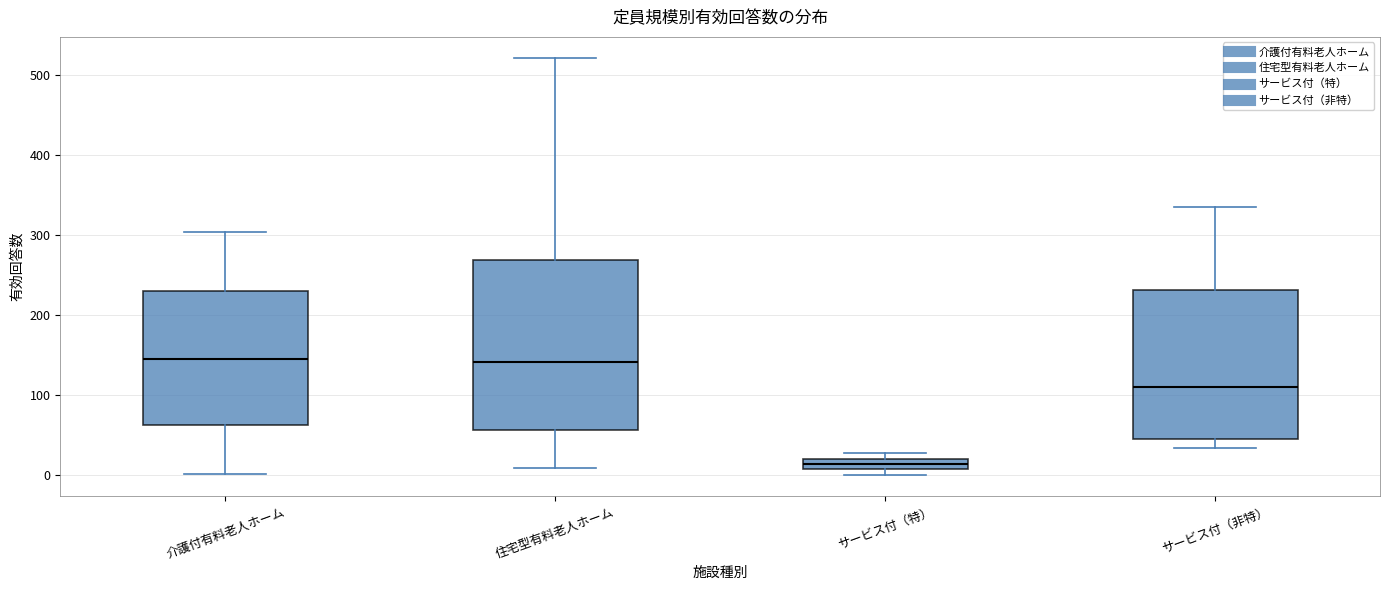

Which box is the tallest, from its lower edge to its upper edge?

住宅型有料老人ホーム